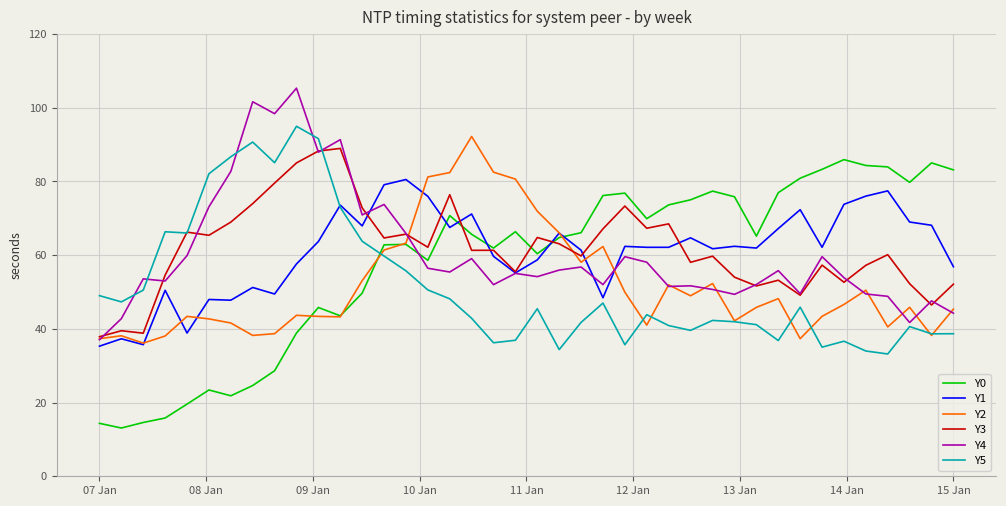

What is the smallest value displayed?

13.1